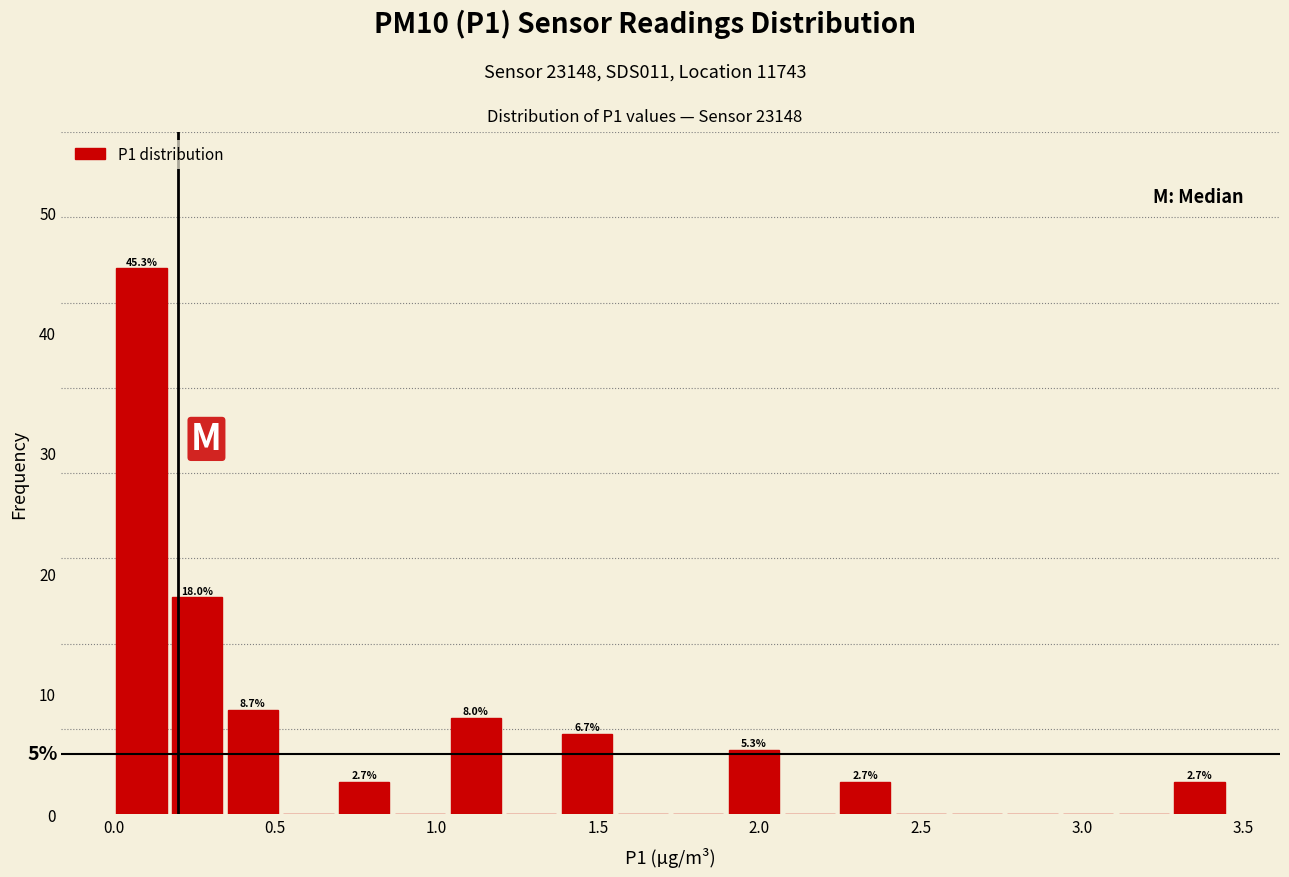

Around what value on the x-axis is the tallest bar? Give the approximate position of its centre, as read against the axis.

0.10